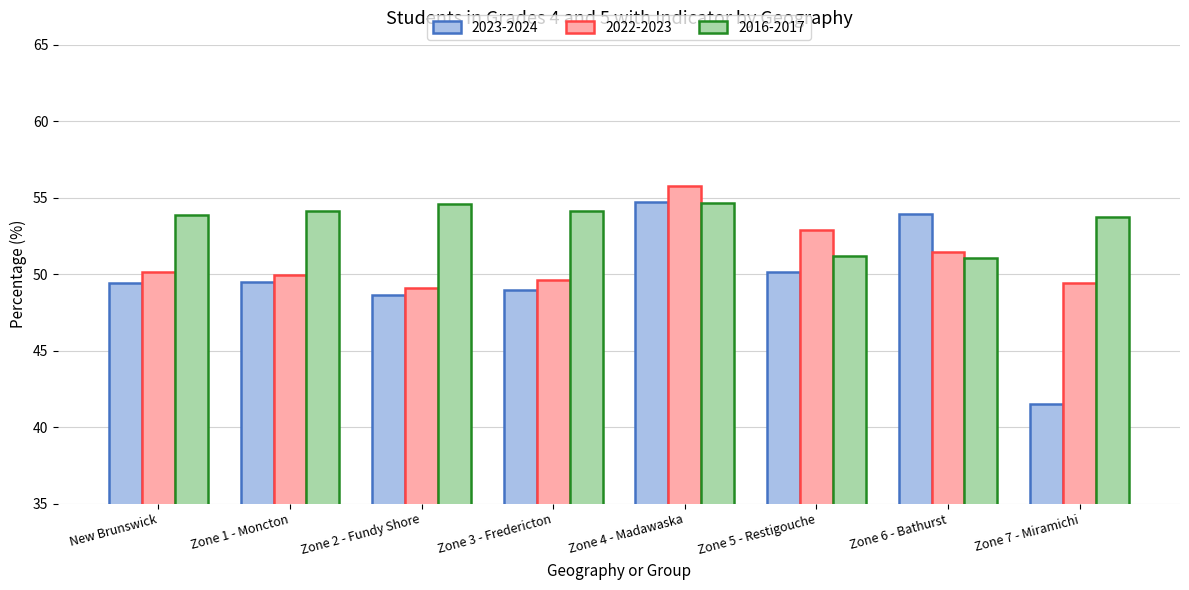

The 2022-2023 series shows 49.1 at Zone 2 - Fundy Shore. True or false?

True